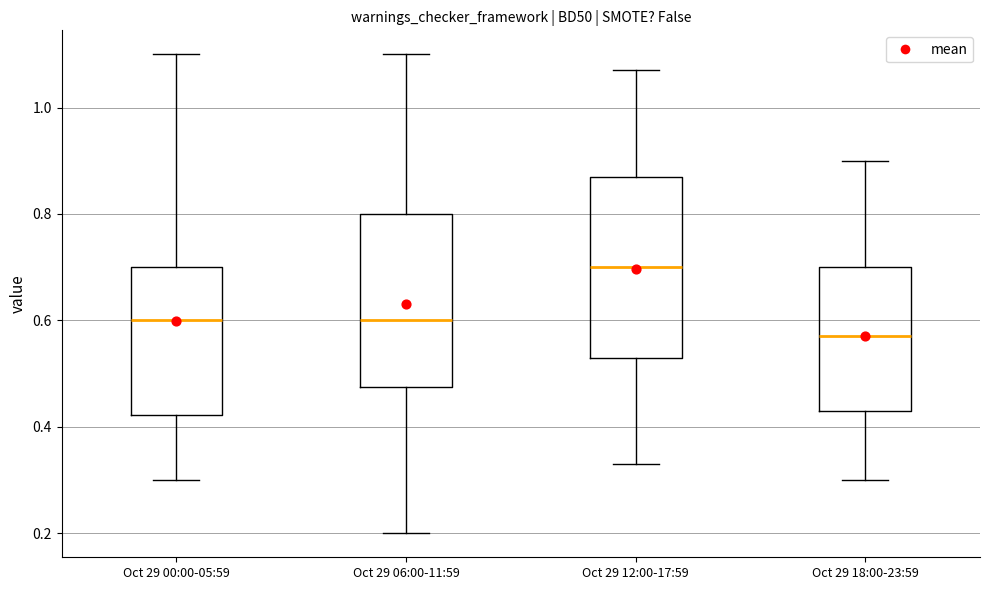

Where does the median line of the box for Oct 29 06:00-11:59 sit on the y-axis? The values are not printed on the chart, so give them approximately, as read against the axis.

0.60